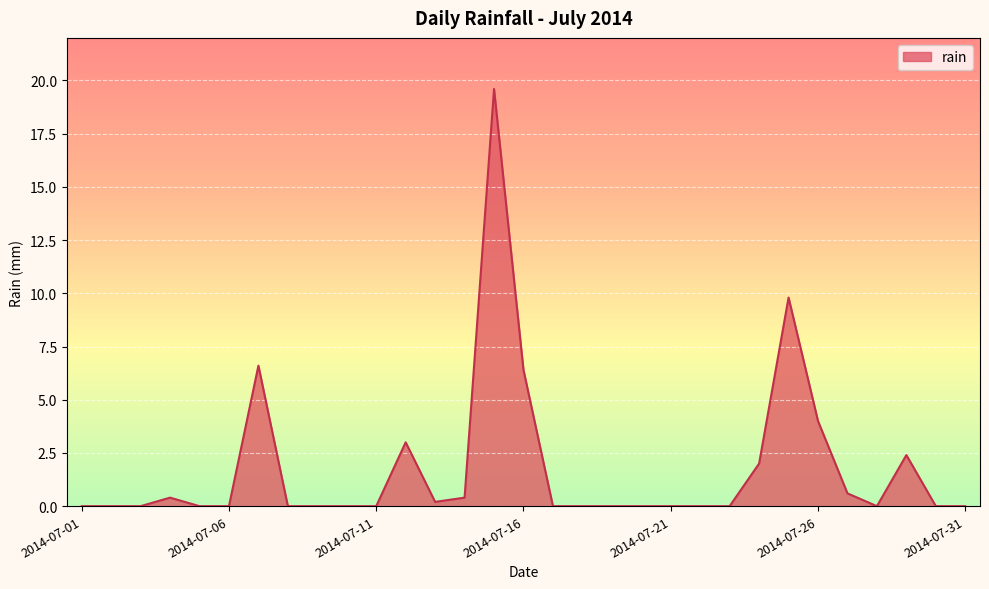

What is the maximum value shown in the chart?

19.6